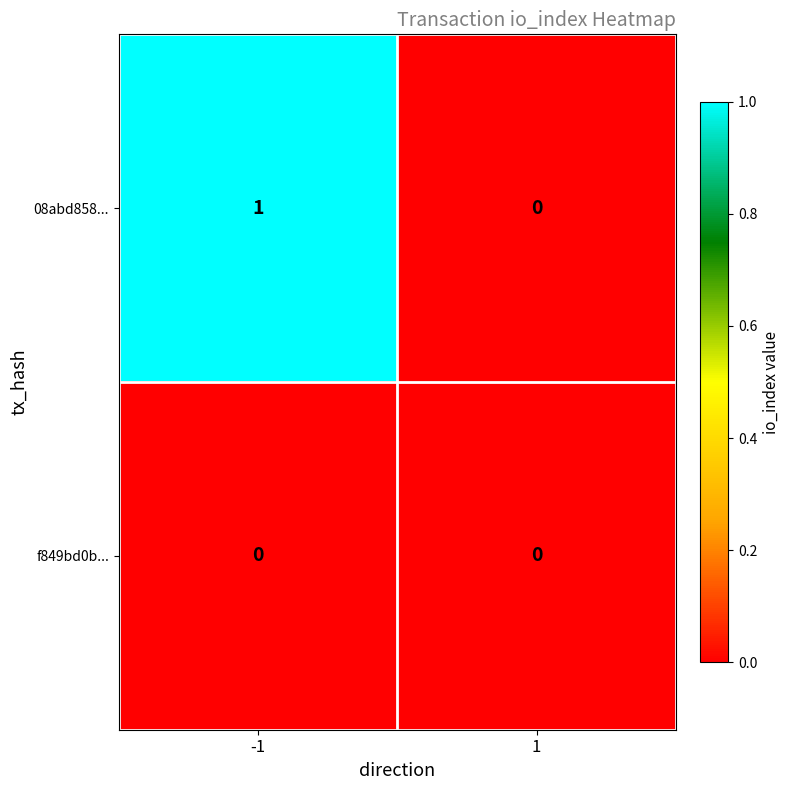

Which series has the largest total across all categories?

08abd858...